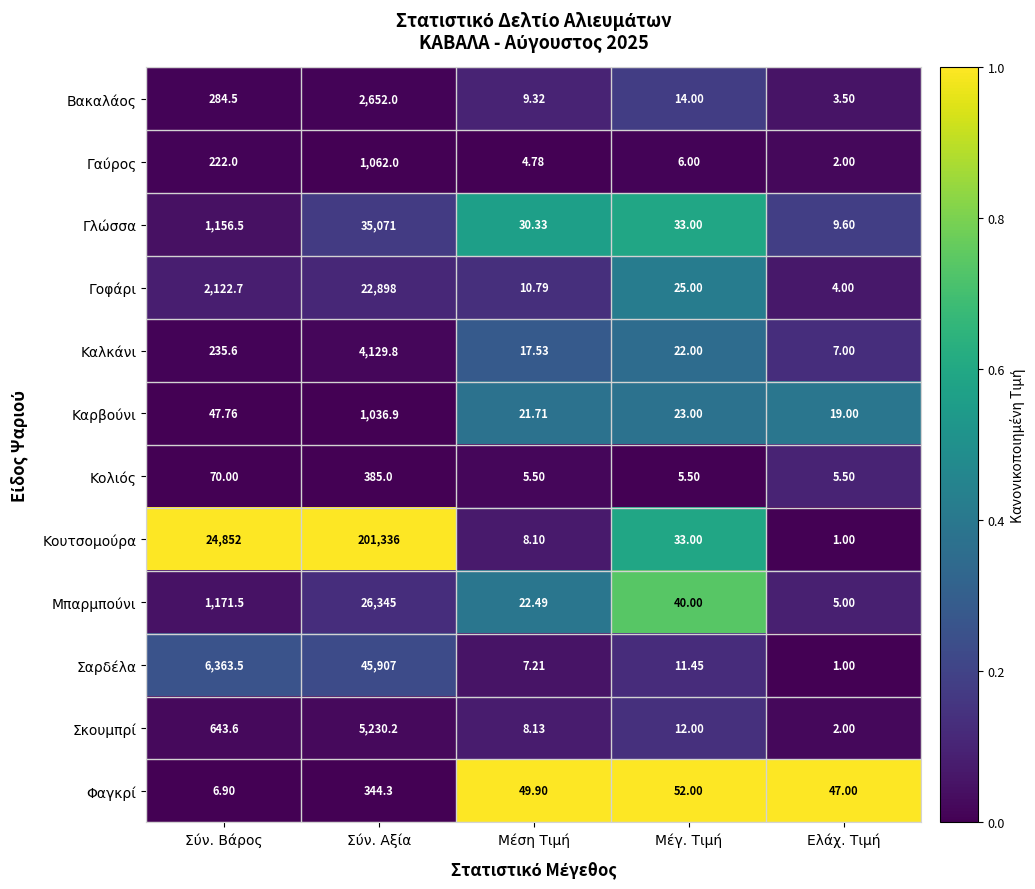

How many series are shown in this chart?

12